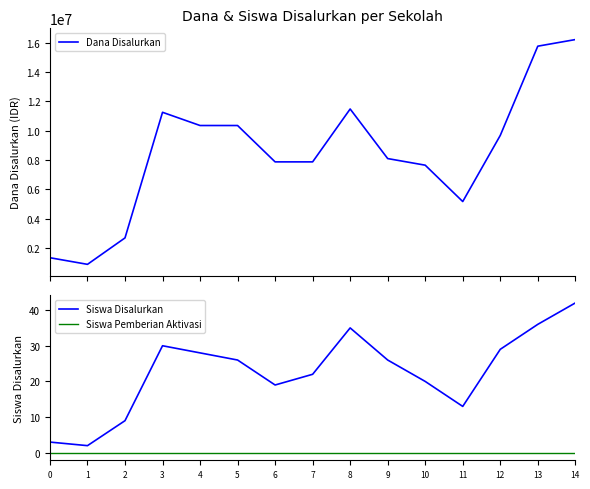

What value does the Dana Disalurkan series have at 10?

7650000